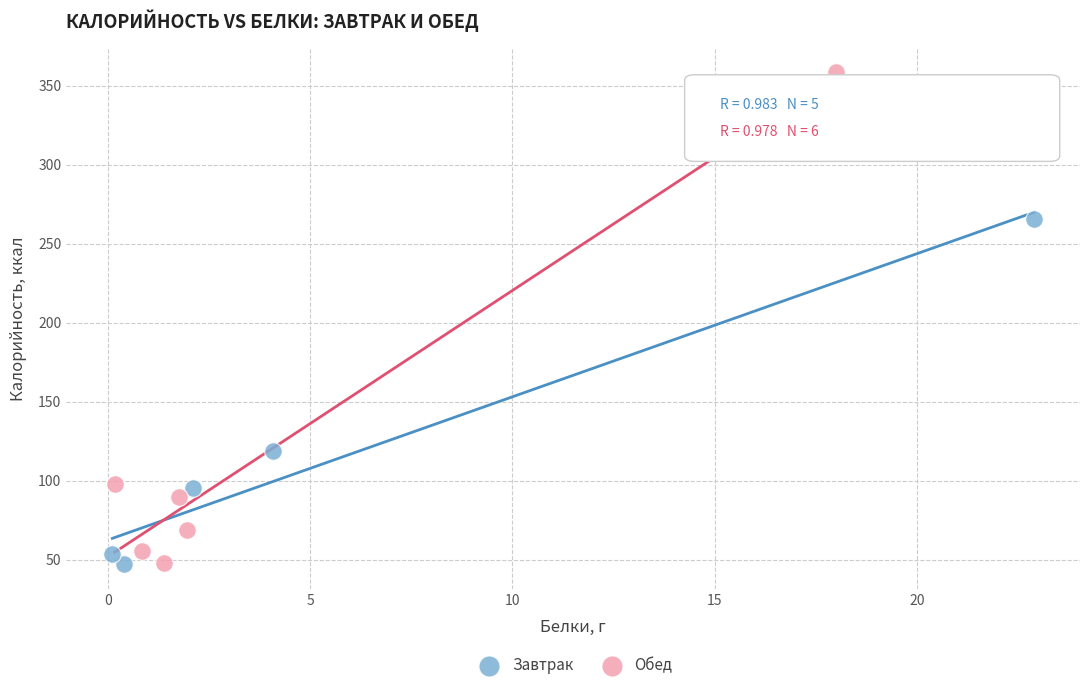

Which series contains the highest Y value?

Обед